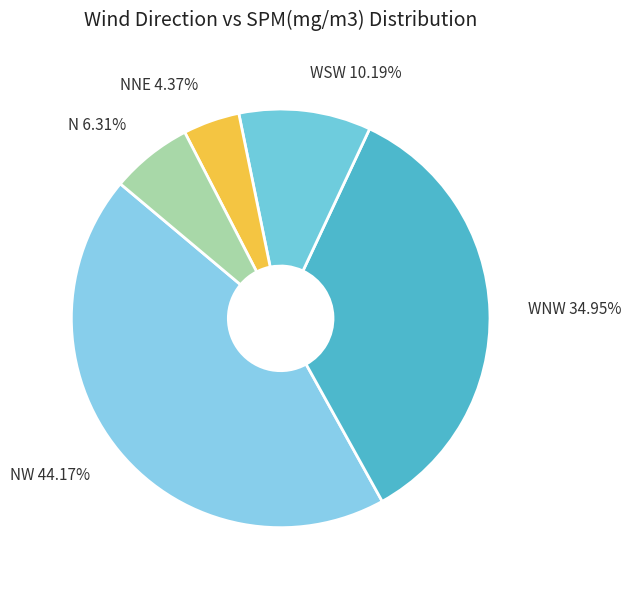

What percentage do N and WSW together represent?

16.5%